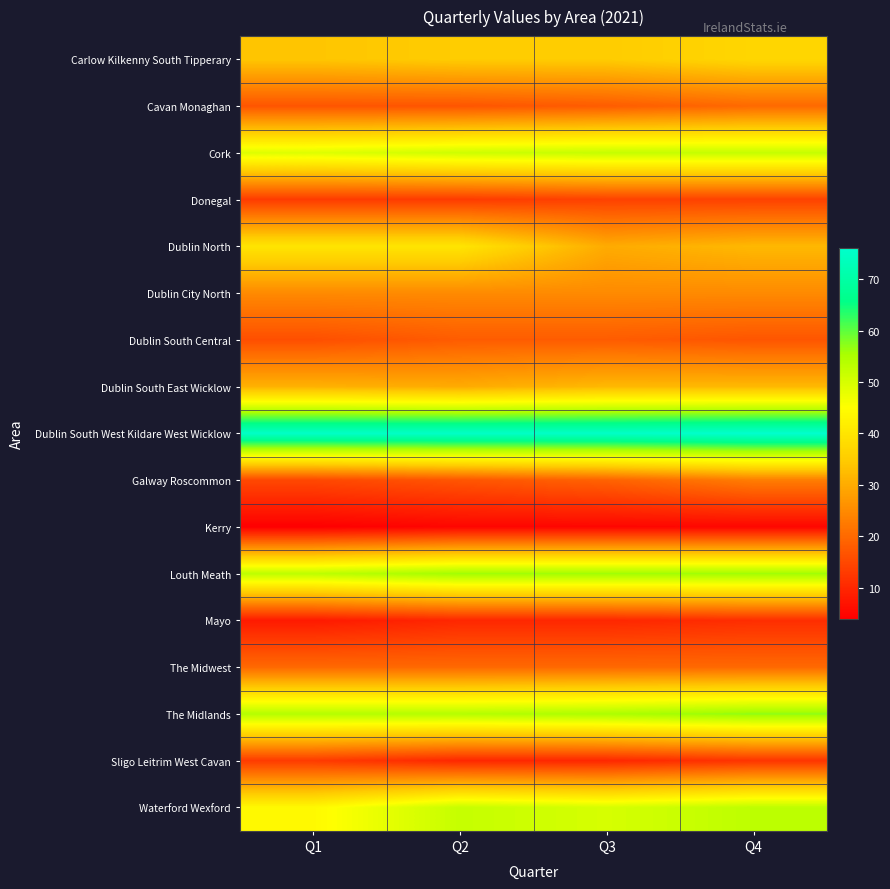

What is the spread (max minus min) of values at Q4?

71